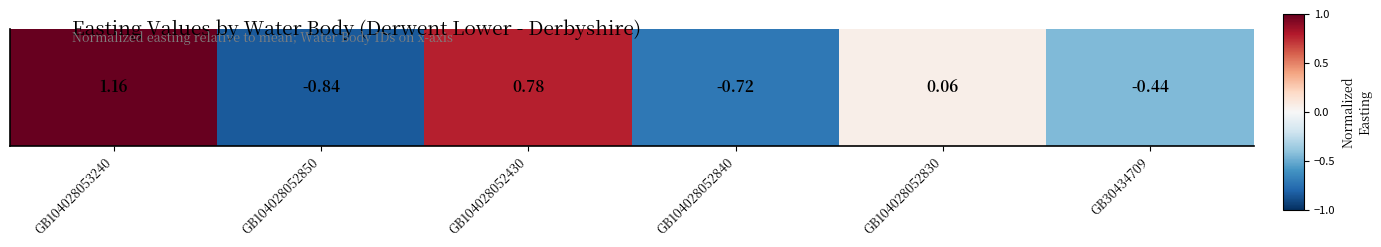

The chart shows a value of 0.6 at GB104028053240. True or false?

False